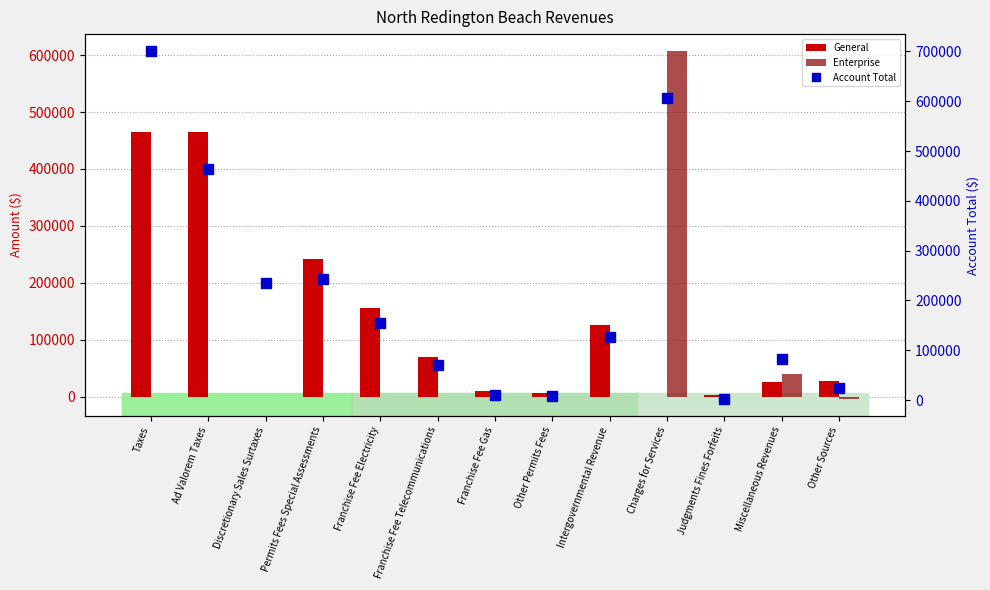

What is the average value of the Enterprise series?

49489